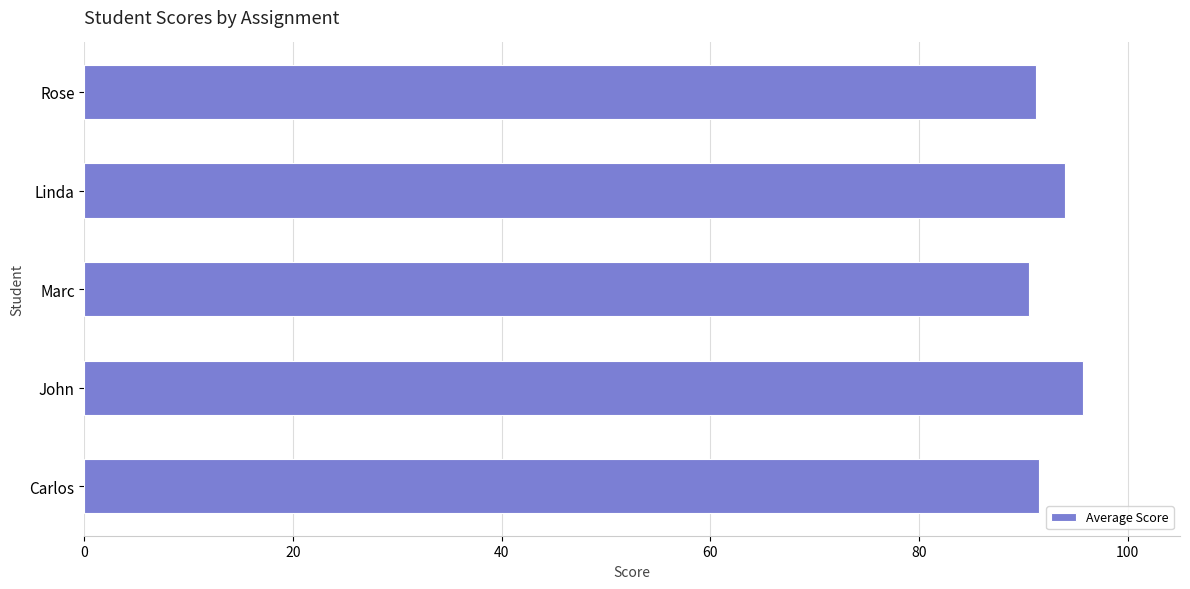

What is the ratio of the value at John to the value at Linda?

1.0